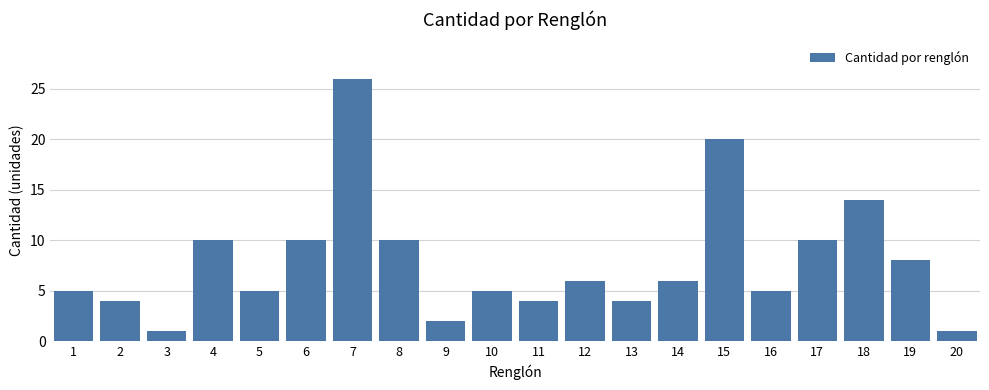

Reading left to right, transcribe all the data shown in this chart.

1=5	2=4	3=1	4=10	5=5	6=10	7=26	8=10	9=2	10=5	11=4	12=6	13=4	14=6	15=20	16=5	17=10	18=14	19=8	20=1